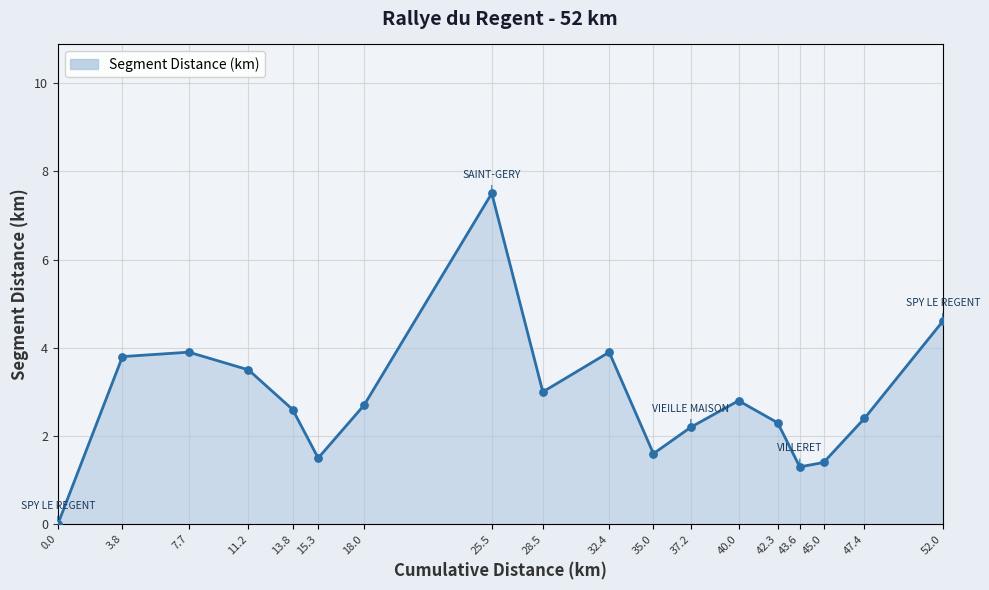

Which has a higher value, 45.0 or 52.0?

52.0